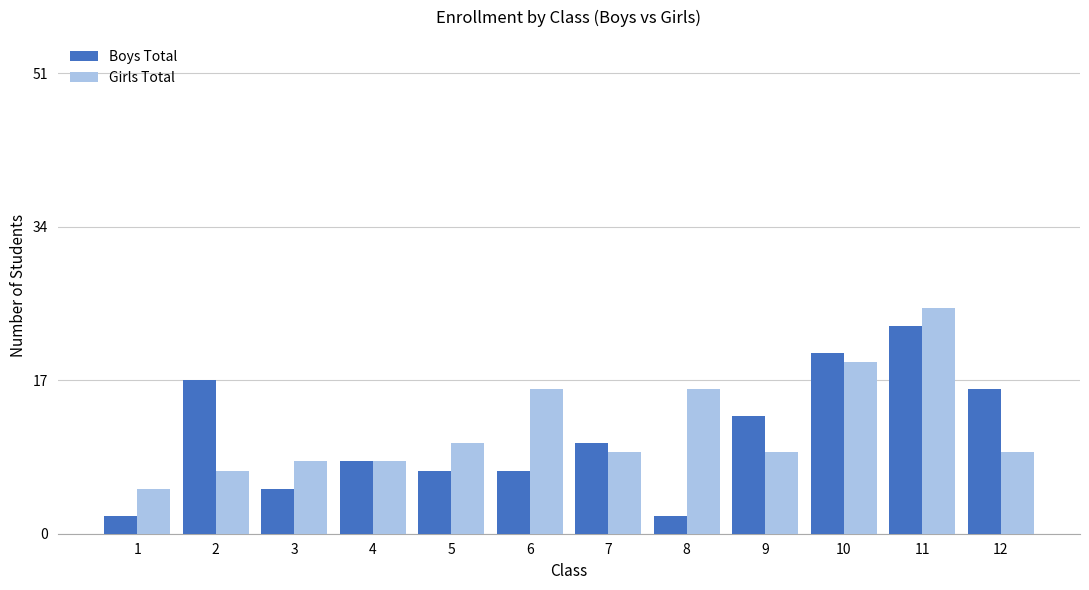

How many series are shown in this chart?

2